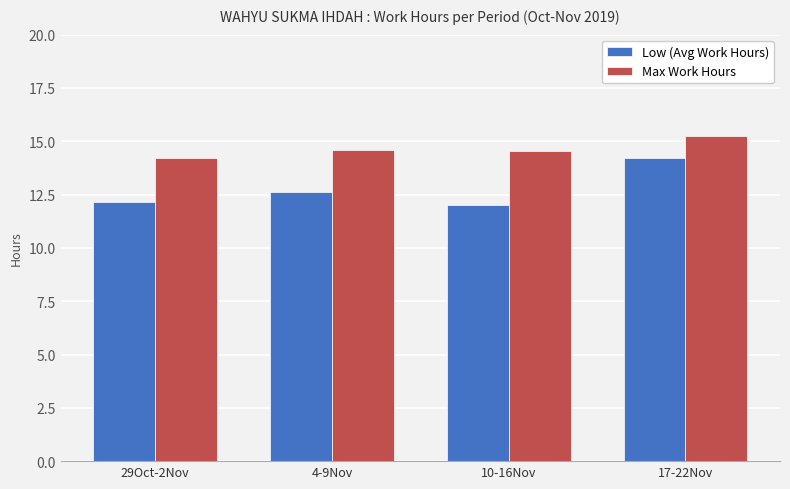

What is the approximate value of Low (Avg Work Hours) at 29Oct-2Nov?

12.2